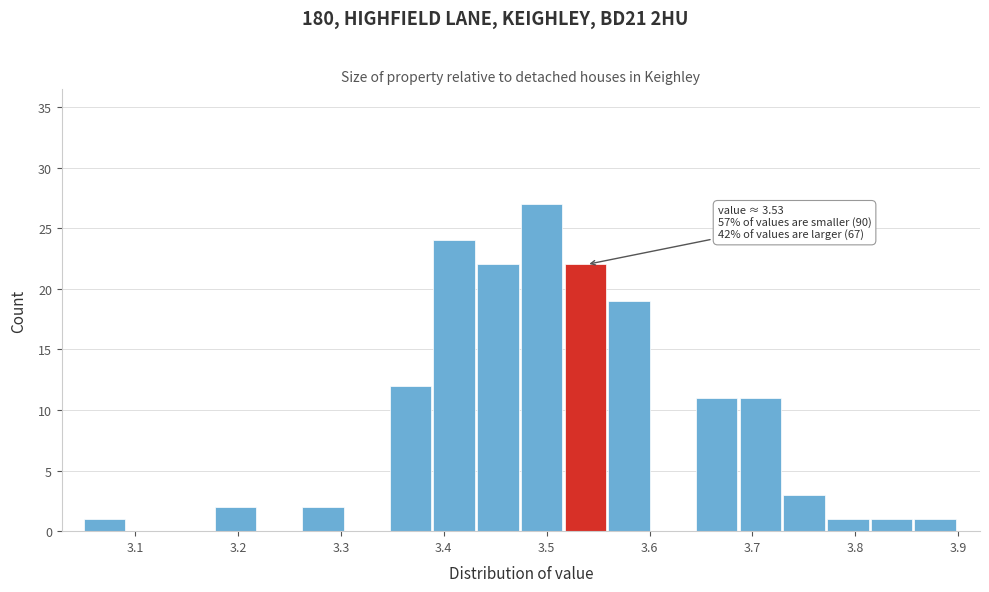

Which range on the x-axis has the tallest bar?

3.48 to 3.52